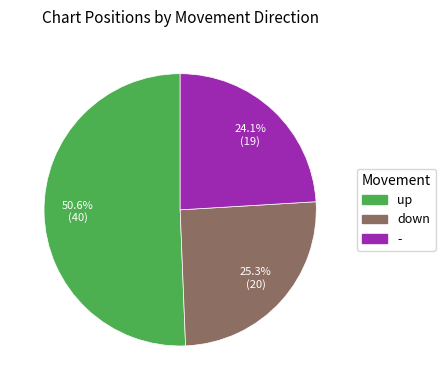

Does down account for over 50% of the chart?

No